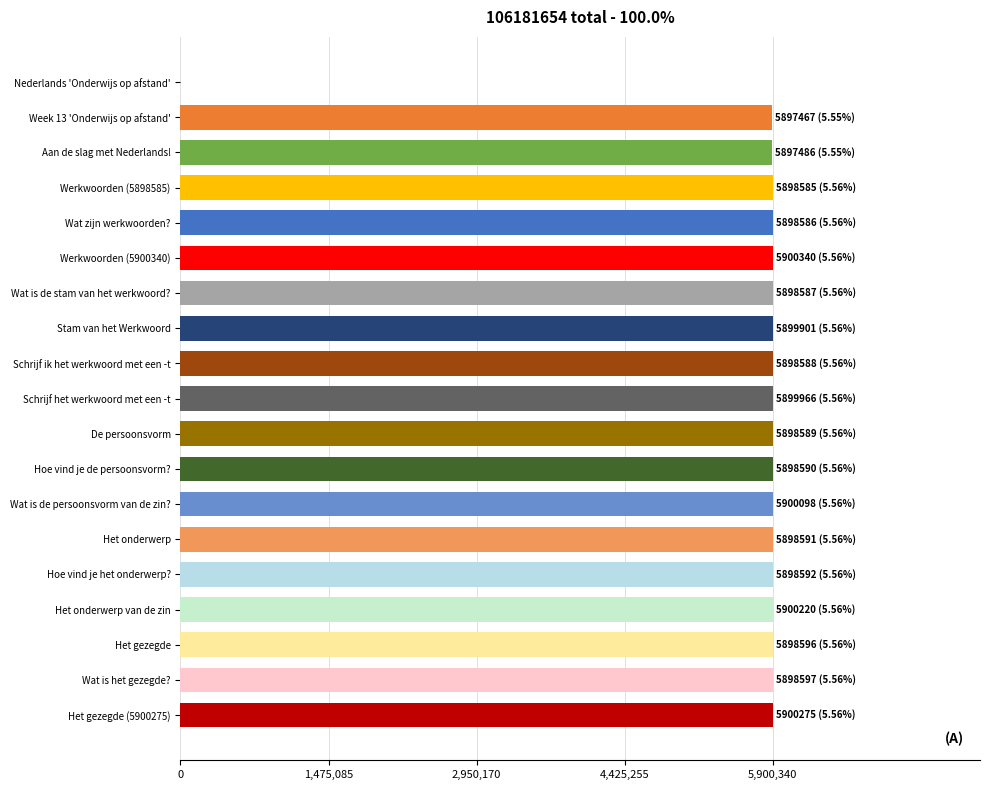

What is the sum of the values at Werkwoorden (5900340) and Wat is de persoonsvorm van de zin??

11800438